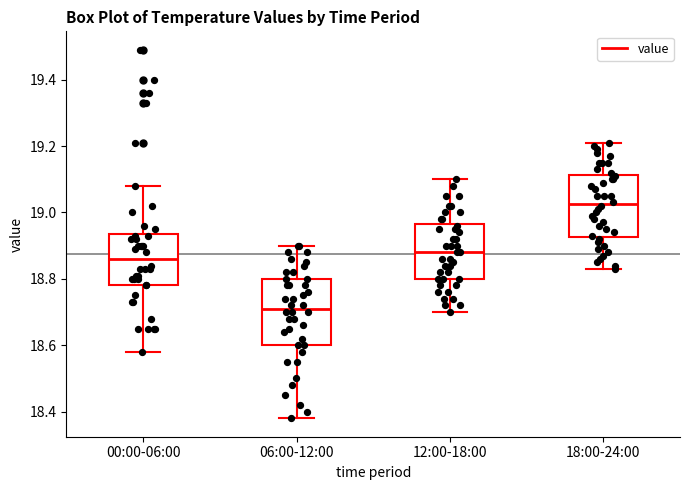

Reading left to right, read every box against the y-axis: the position of its median line, the range the box covers, and the ends of its whiskers. The values are not printed on the chart, so give them approximately, as read against the axis.

00:00-06:00: median 18.86, box 18.78 to 18.94, whiskers 18.58 to 19.08
06:00-12:00: median 18.72, box 18.60 to 18.80, whiskers 18.38 to 18.90
12:00-18:00: median 18.88, box 18.80 to 18.96, whiskers 18.70 to 19.10
18:00-24:00: median 19.02, box 18.92 to 19.12, whiskers 18.84 to 19.22